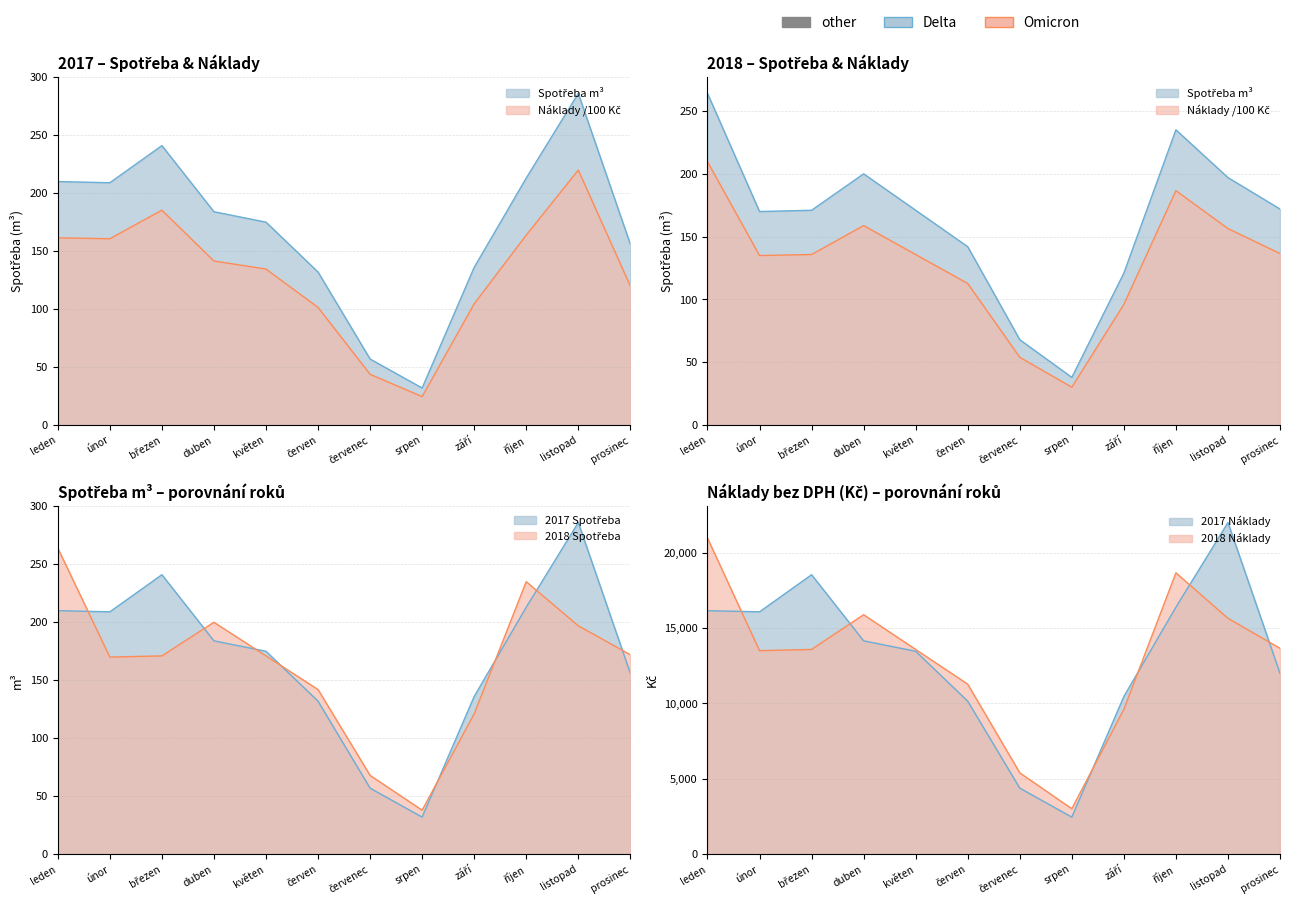

At which category does 2018 Spotřeba m3 reach its first local valley?

únor